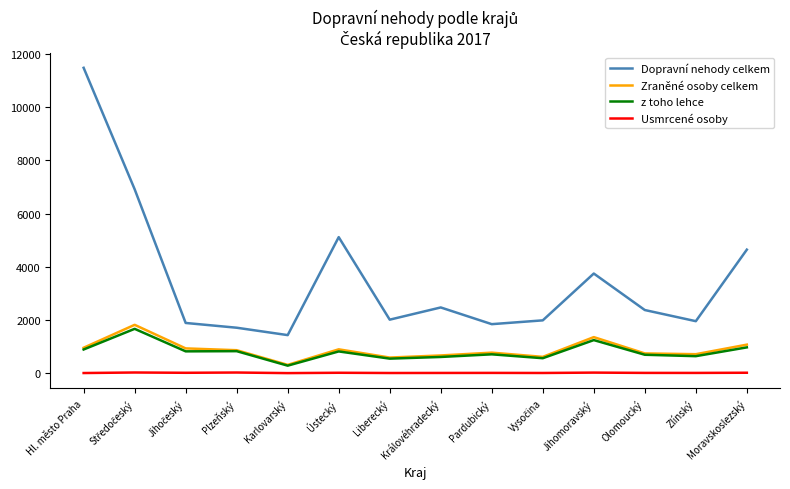

In Dopravní nehody celkem, how many points are higher than both neighbors (excluding endpoints)?

3